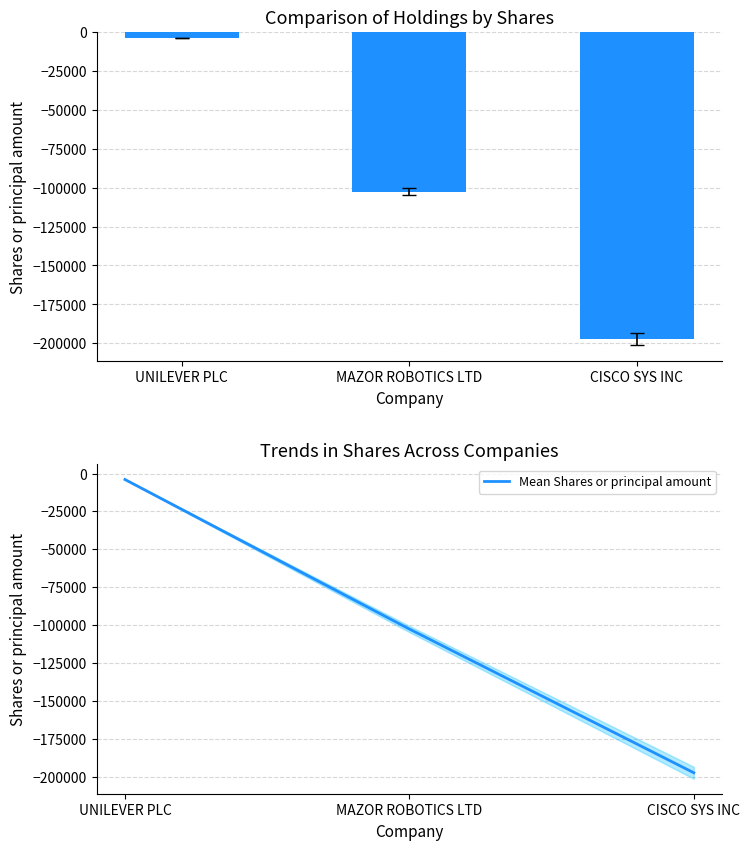

What is the label of the 2nd bar from the left?

MAZOR ROBOTICS LTD